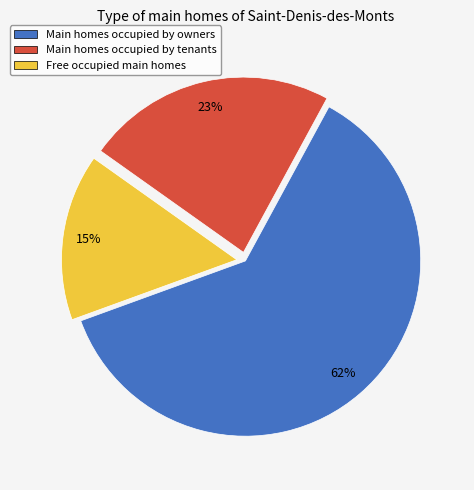

Is it true that Free occupied main homes is 15% of the pie?

True